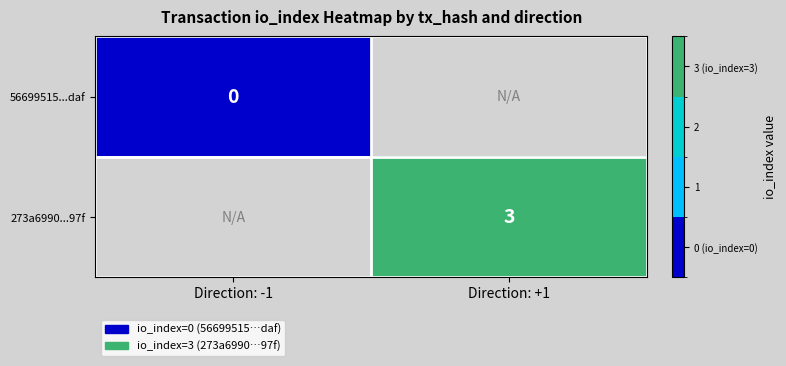

What is the minimum value shown in the chart?

-999